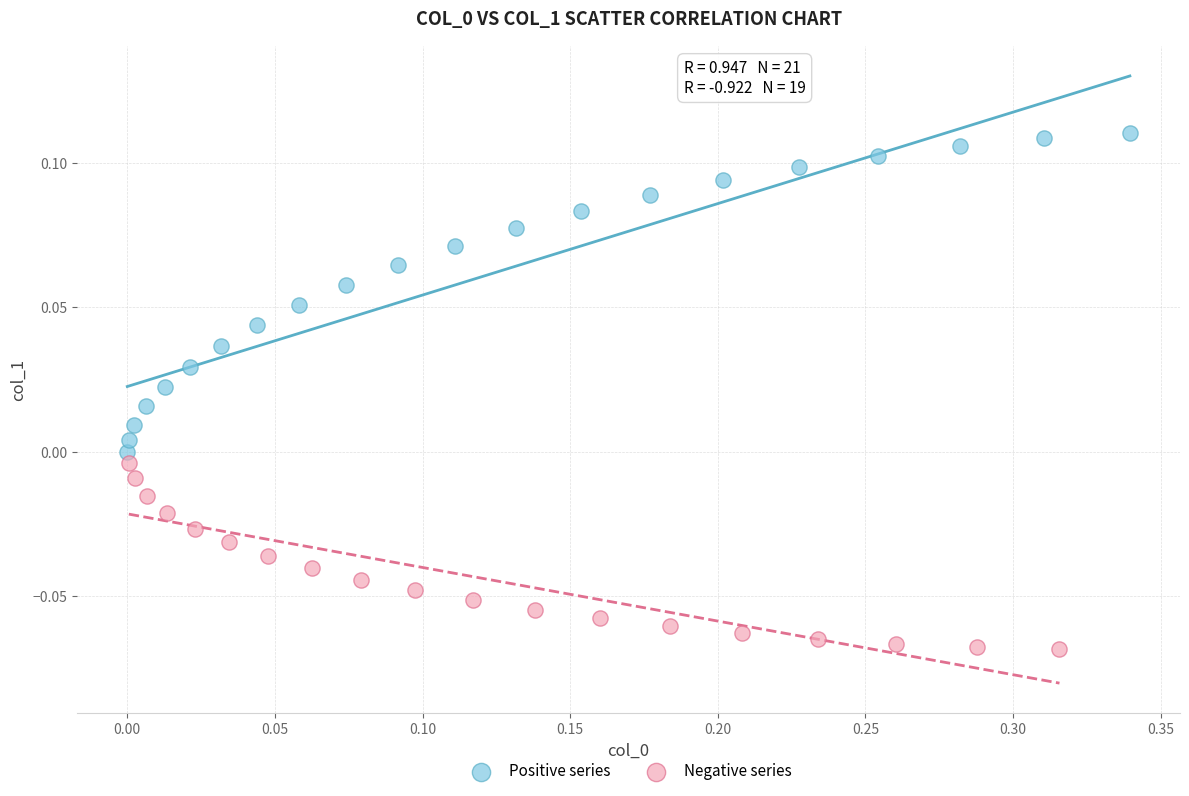

Which series contains the lowest Y value?

Negative series